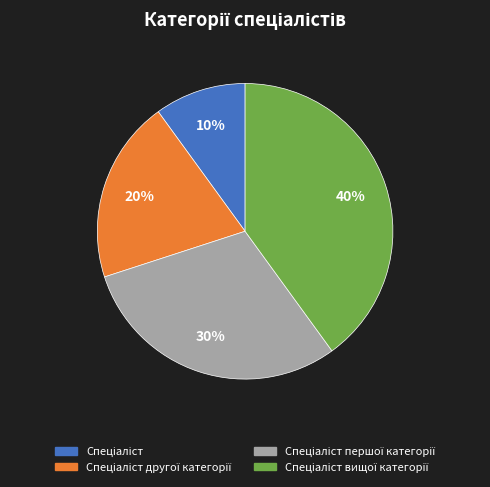

To the nearest percent, what is the average slice percentage?

25%